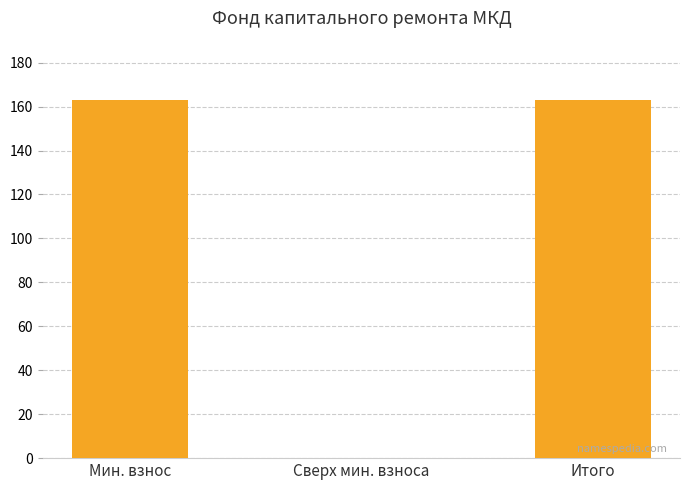

How many values are above zero?

2